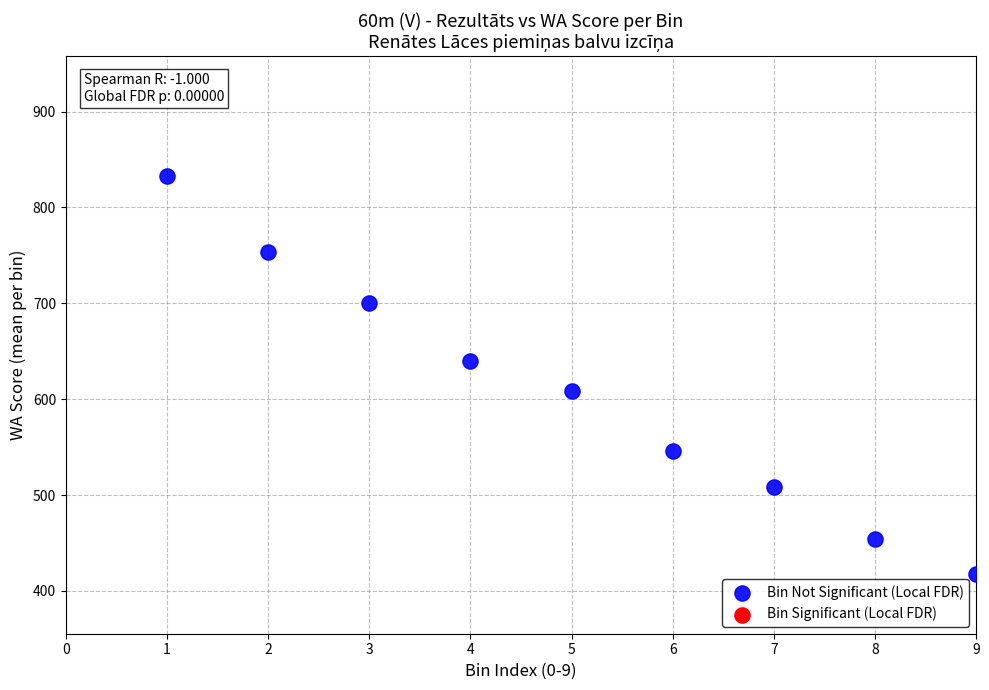

What is the range of X values (max minus min)?

8.0